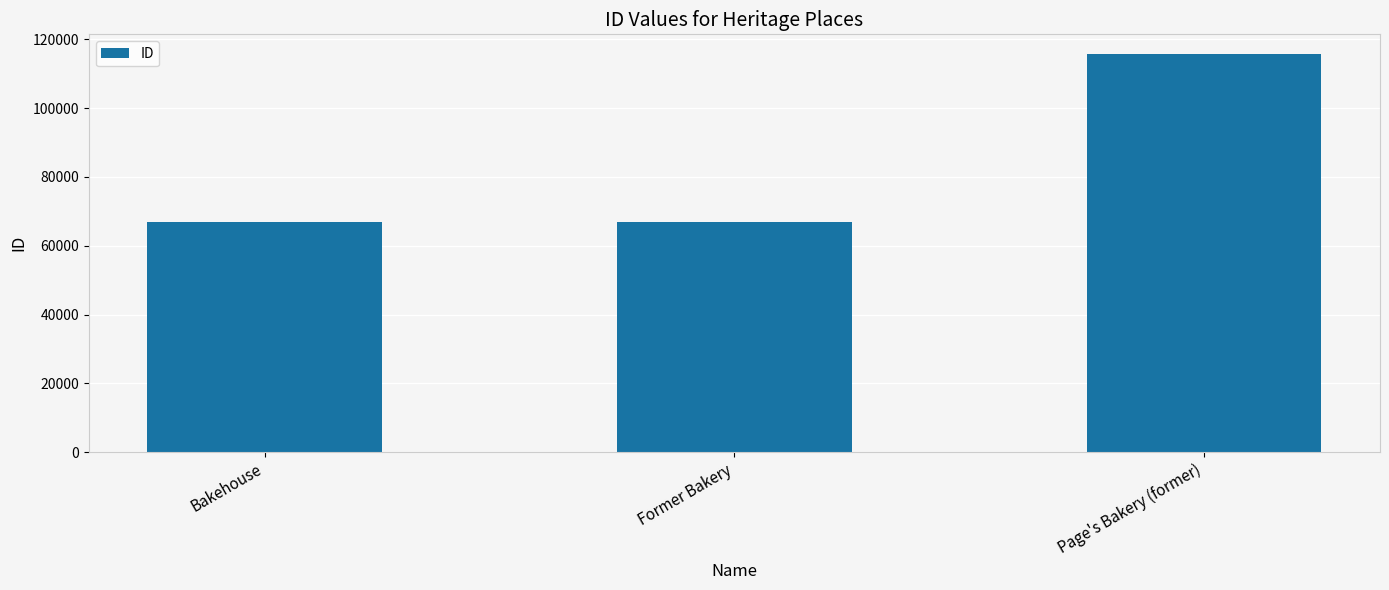

What is the label of the 3rd bar from the right?

Bakehouse